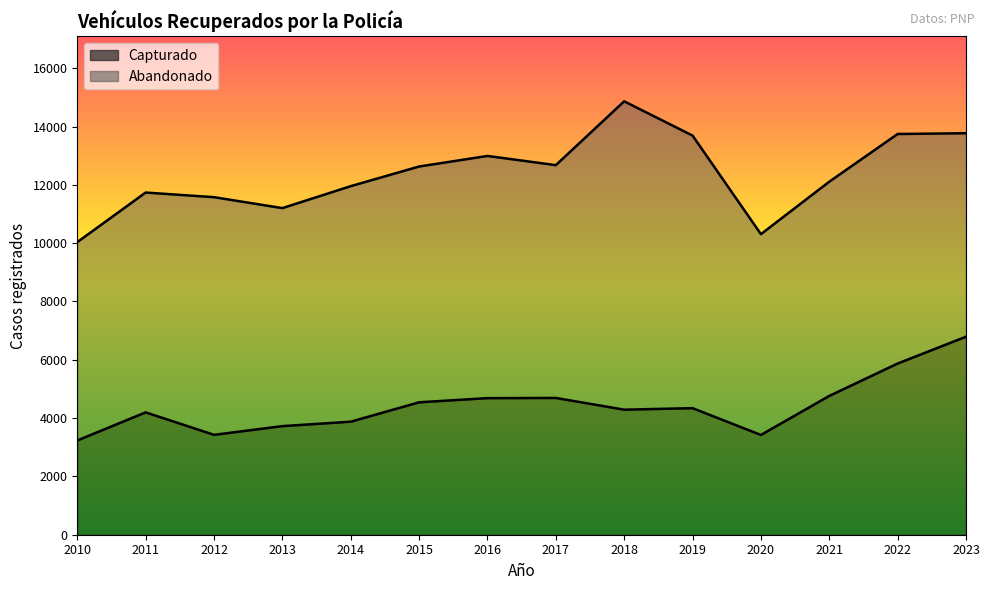

Does the chart display data point markers on the line(s)?

No